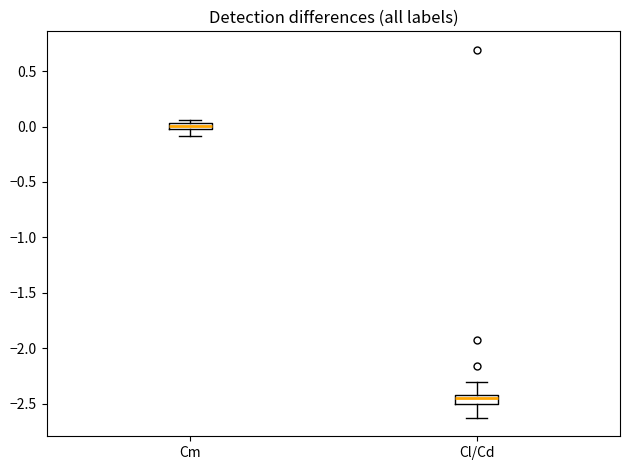

Where is the lower edge of the box for Cl/Cd on the y-axis? The values are not printed on the chart, so give them approximately, as read against the axis.

-2.50